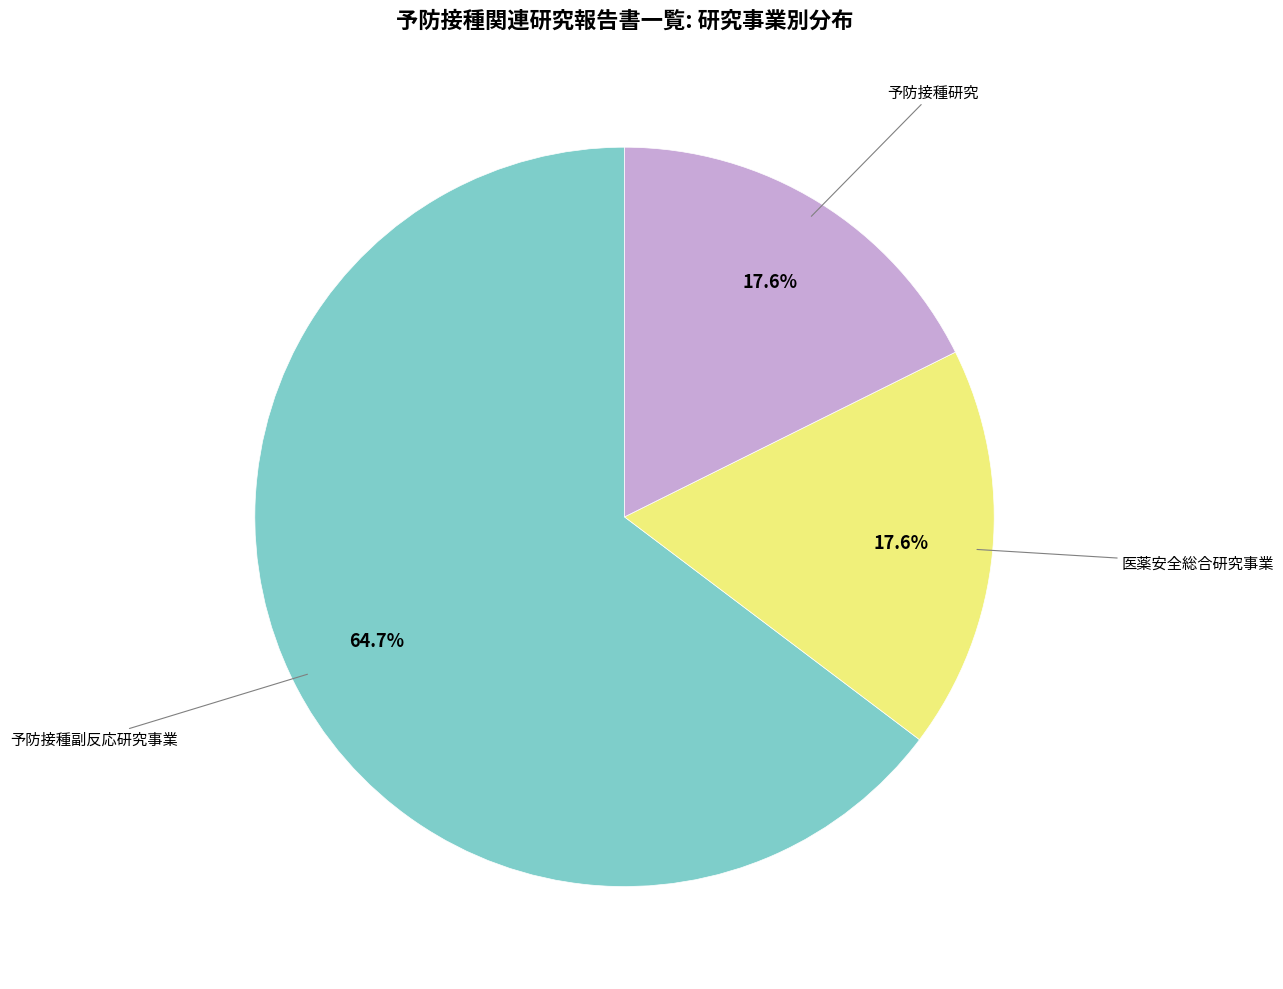

How many slices are in this pie chart?

3